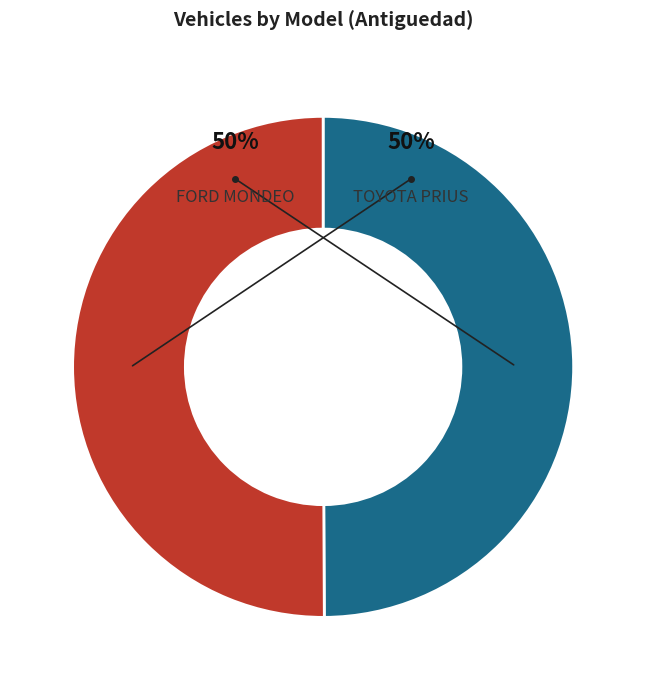

To the nearest percent, what is the average slice percentage?

50%